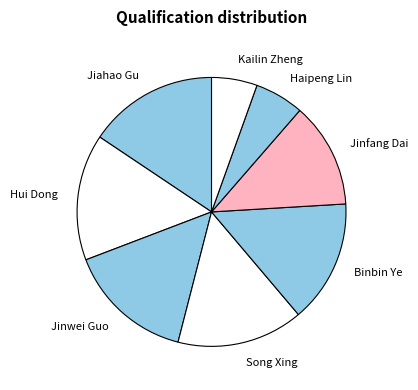

Is Jinfang Dai the majority of the pie?

No